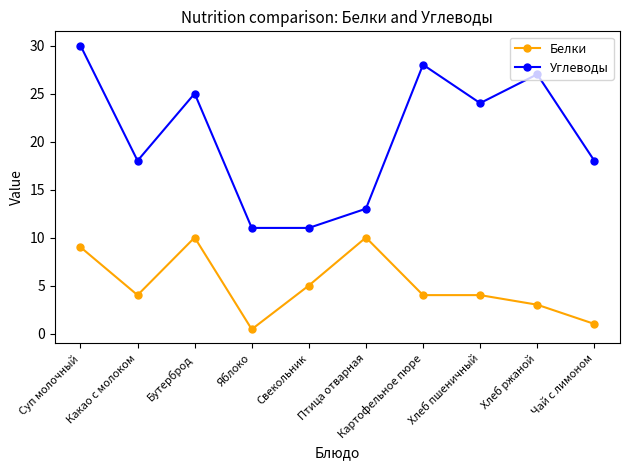

What is the lowest value of the Белки series?

0.4